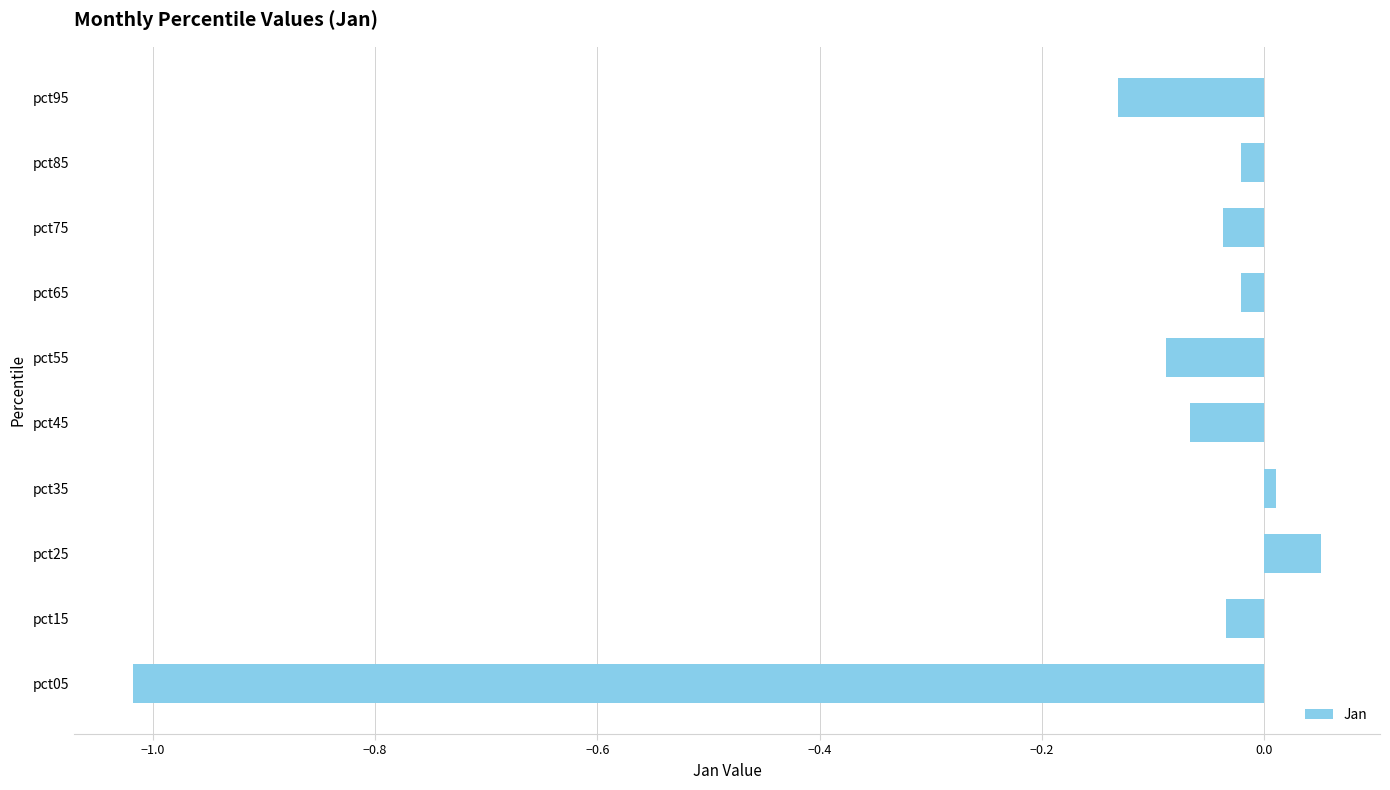

Which category has the lowest value across all series?

pct05